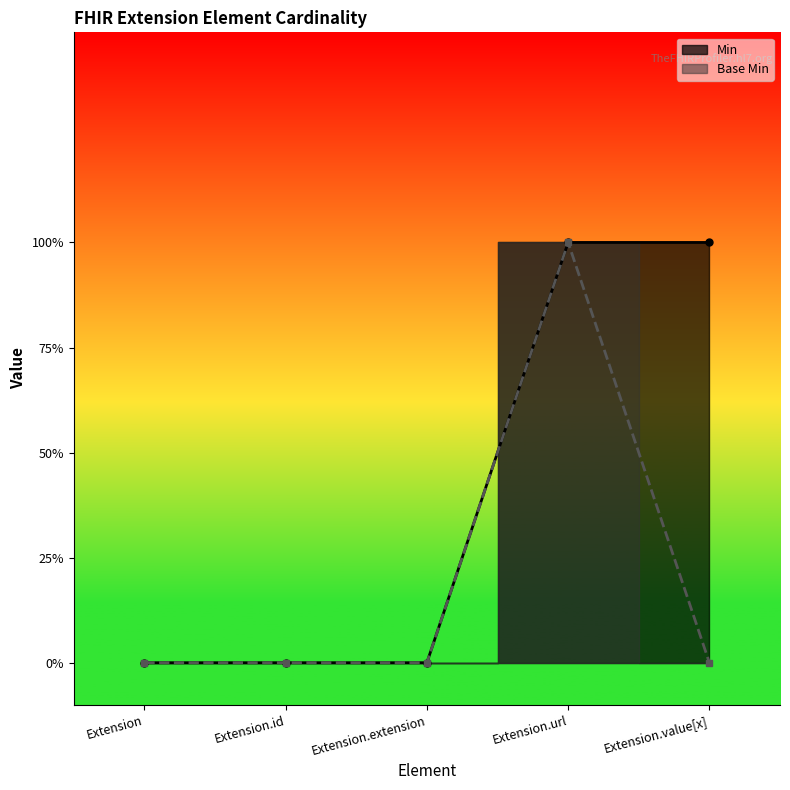

What is the label of the 3rd point from the left?

Extension.extension